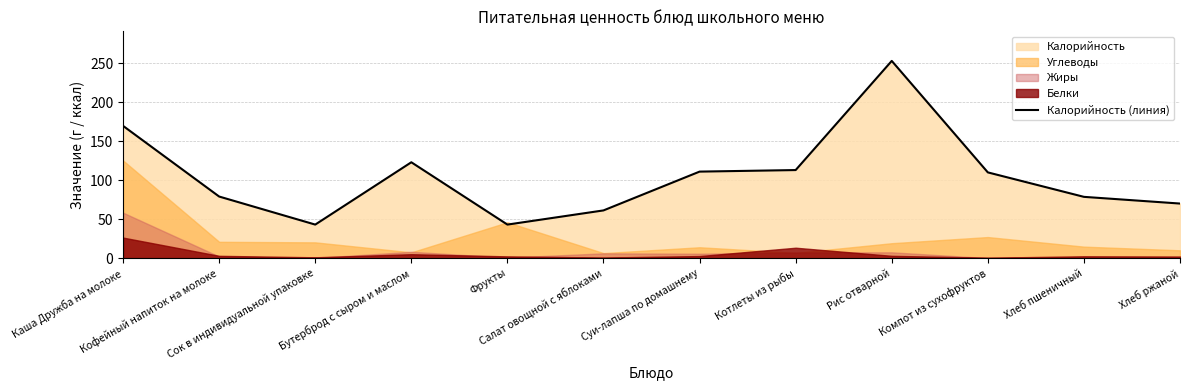

What is the maximum value shown in the chart?

253.1